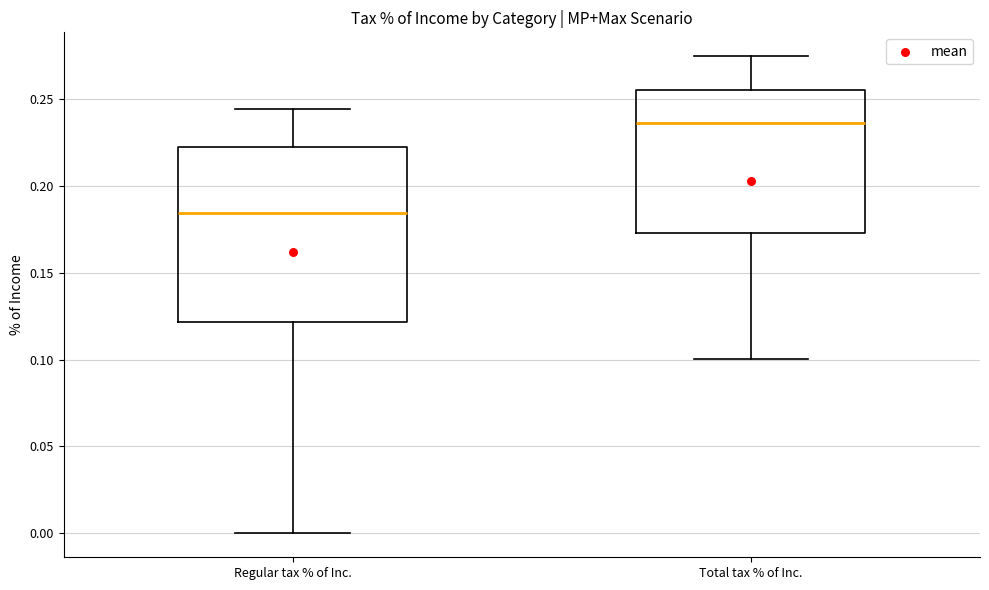

Reading left to right, read every box against the y-axis: the position of its median line, the range the box covers, and the ends of its whiskers. The values are not printed on the chart, so give them approximately, as read against the axis.

Regular tax % of Inc.: median 0.185, box 0.120 to 0.220, whiskers 0.000 to 0.245
Total tax % of Inc.: median 0.235, box 0.175 to 0.255, whiskers 0.100 to 0.275